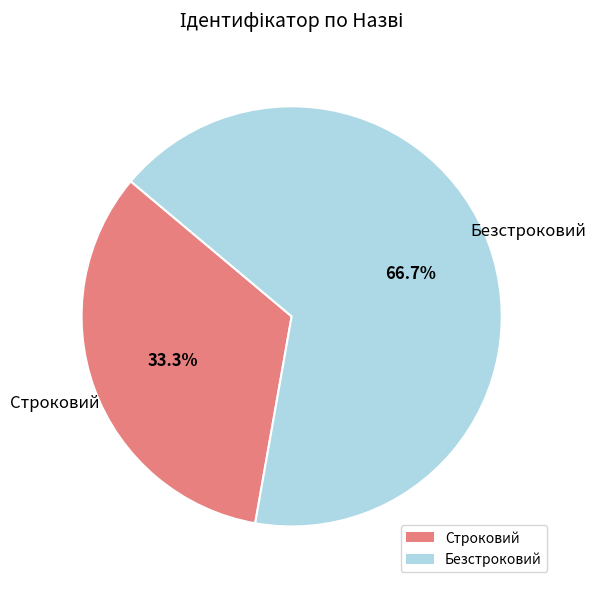

What percentage is the Строковий slice, to the nearest percent?

33%